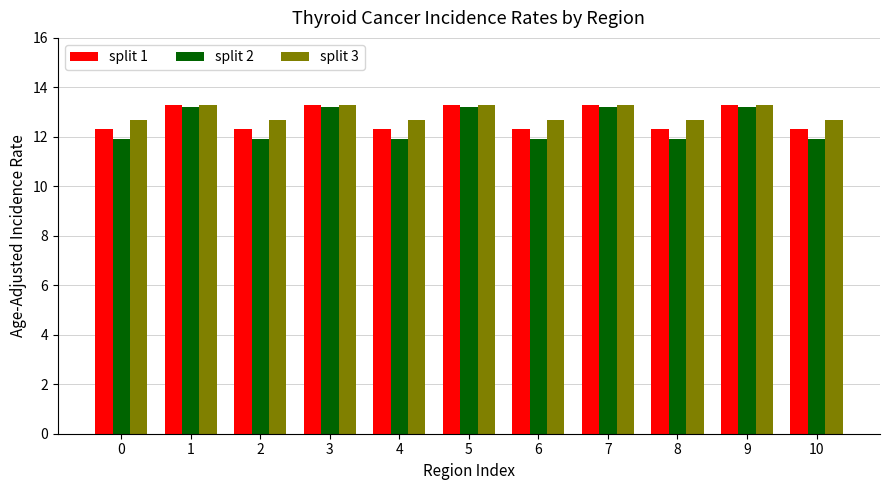

What is the difference between the highest and lowest values at 0?

0.8